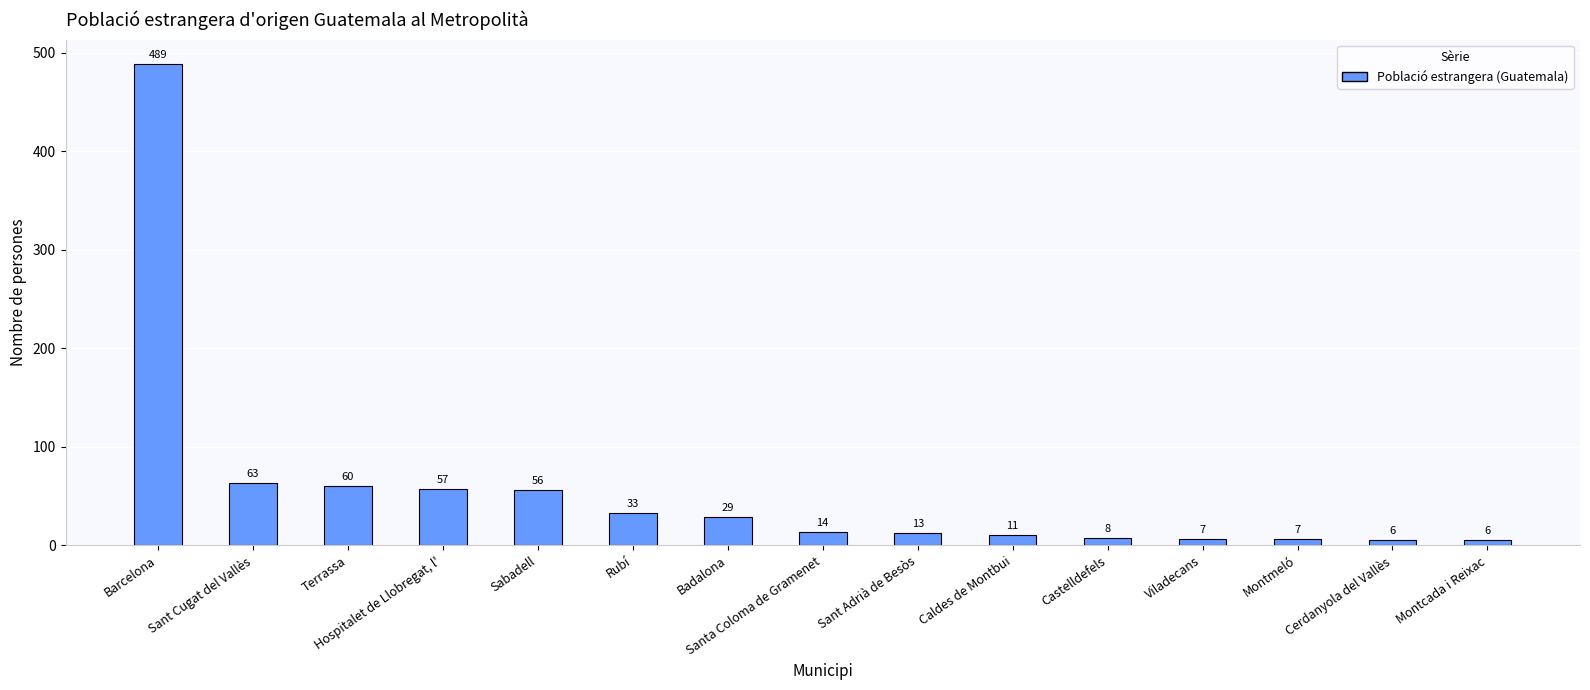

What is the average value?

57